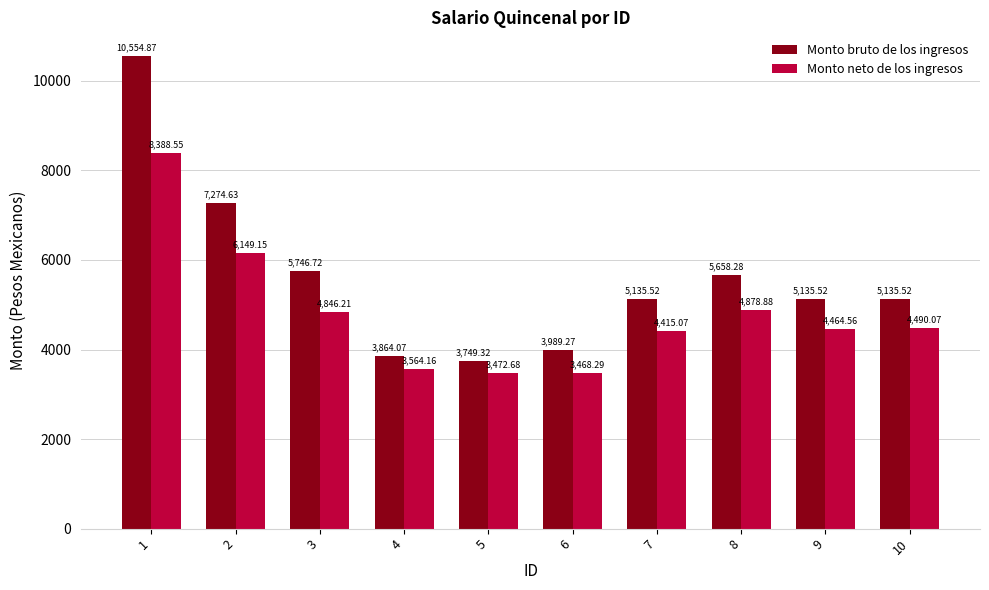

Which series has the largest total across all categories?

Monto bruto de los ingresos